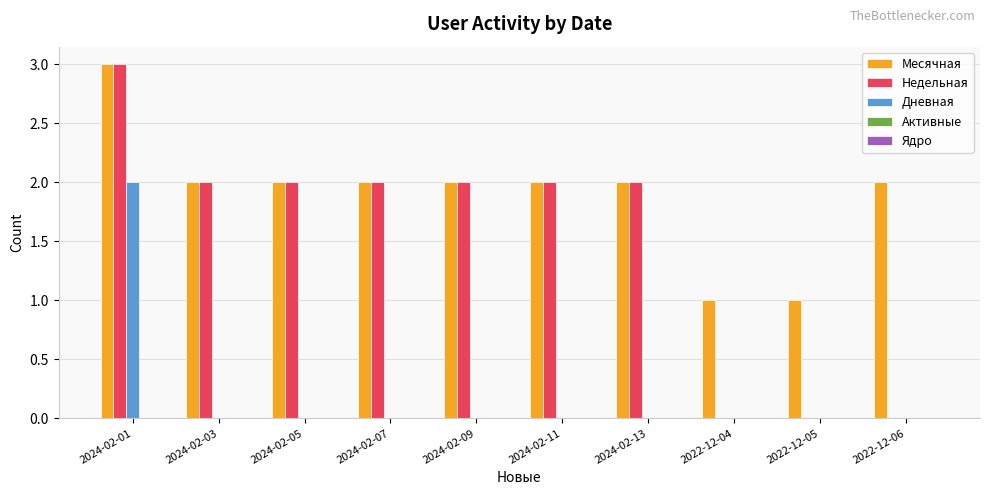

What is the total value across all series at 2024-02-03?

4